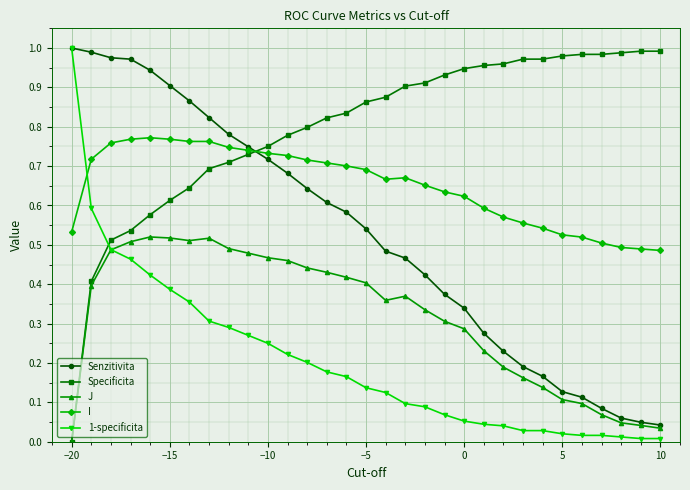

Which series has the largest total across all categories?

Specificita